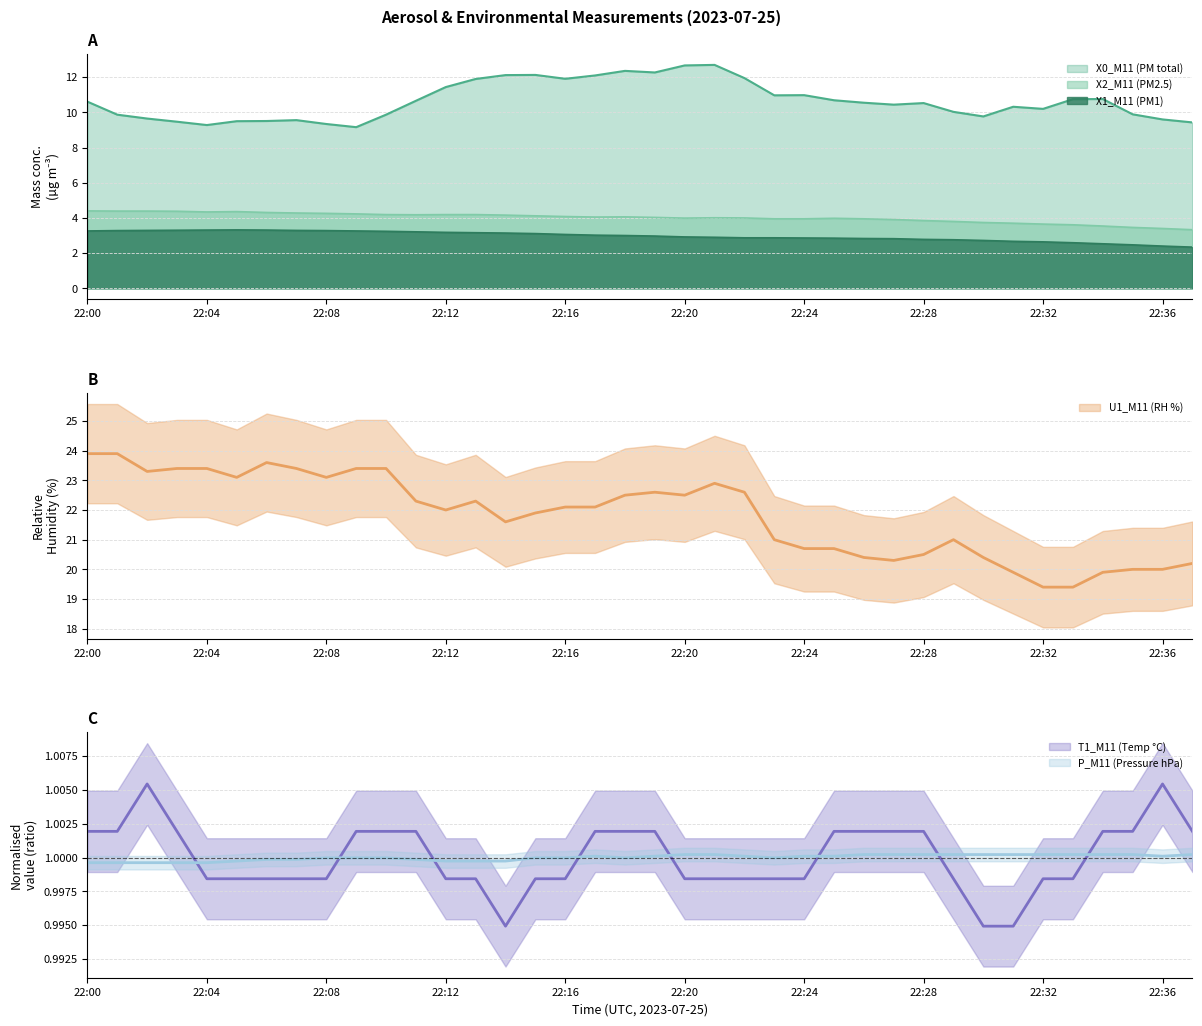

True or false: P_M11 (Pressure hPa) has a value of 1.4 at 22:37.

False